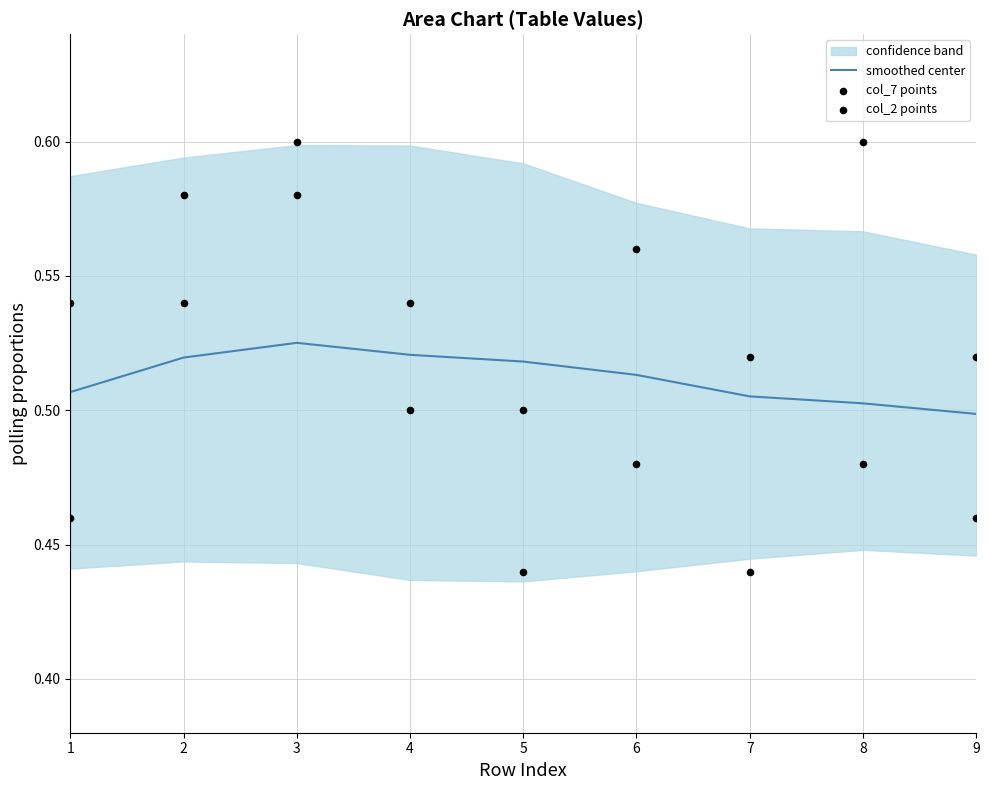

At how many categories does at least one series exceed 0?

9